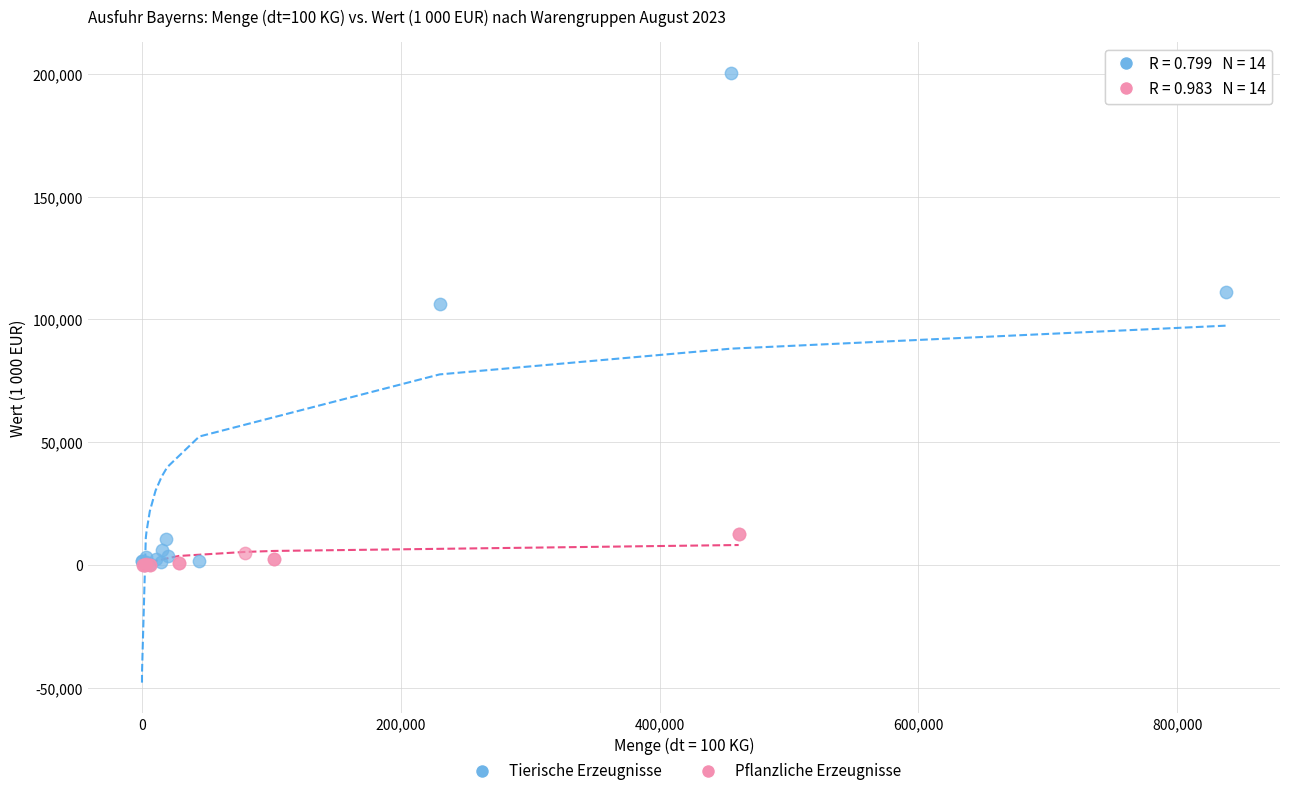

What are all the series names shown in the legend?

Tierische Erzeugnisse, Pflanzliche Erzeugnisse